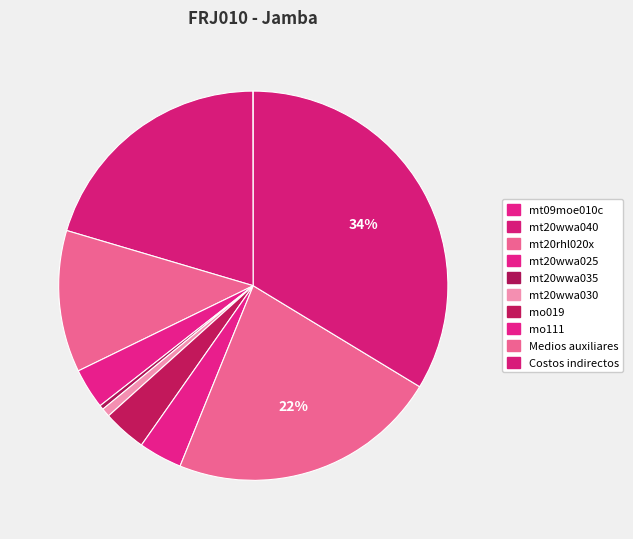

What percentage do mo111 and mt09moe010c together represent?

3.6%